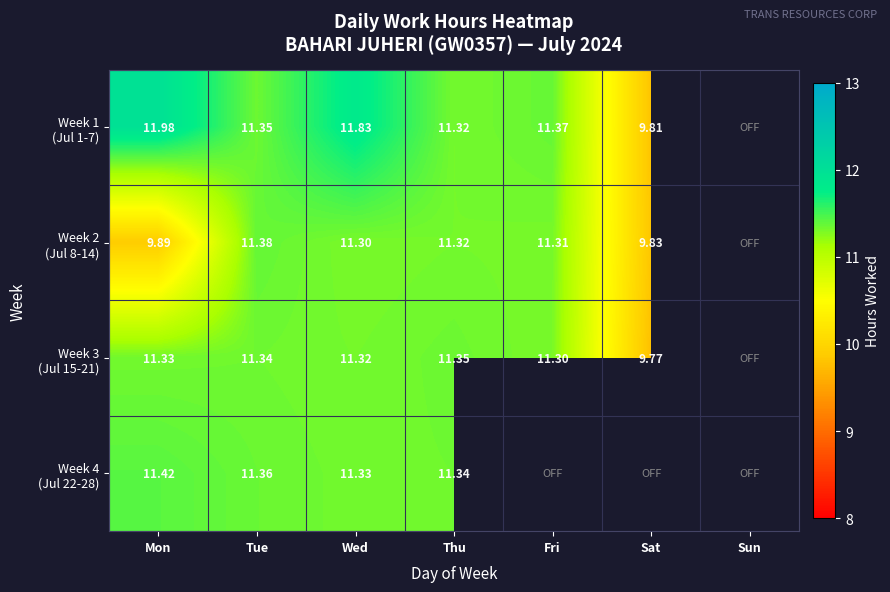

Is the value of Week 4 (Jul 22-28) at Sun greater than the value of Week 1 (Jul 1-7) at Sat?

No